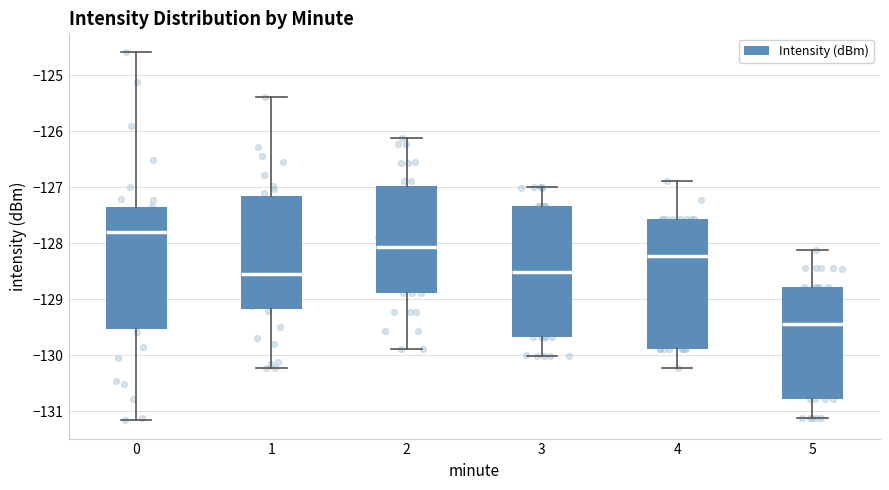

Where does the upper whisker of the box at x = 0 end on the y-axis? The values are not printed on the chart, so give them approximately, as read against the axis.

-124.6